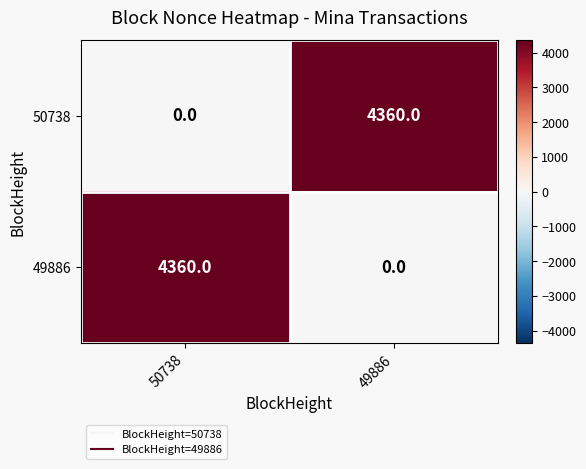

What is the difference between the maximum and minimum values in the 50738 series?

4360